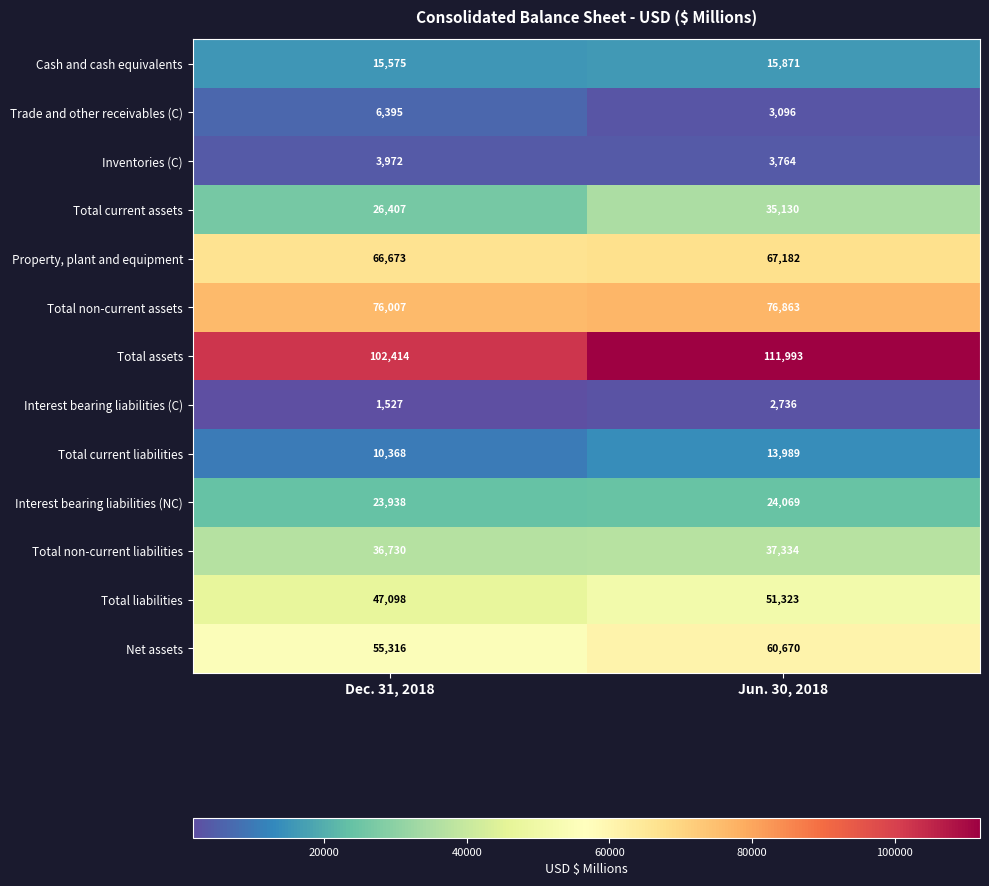

Rank the series by their maximum value, from highest to lowest.

Total assets, Total non-current assets, Property, plant and equipment, Net assets, Total liabilities, Total non-current liabilities, Total current assets, Interest bearing liabilities (NC), Cash and cash equivalents, Total current liabilities, Trade and other receivables (C), Inventories (C), Interest bearing liabilities (C)